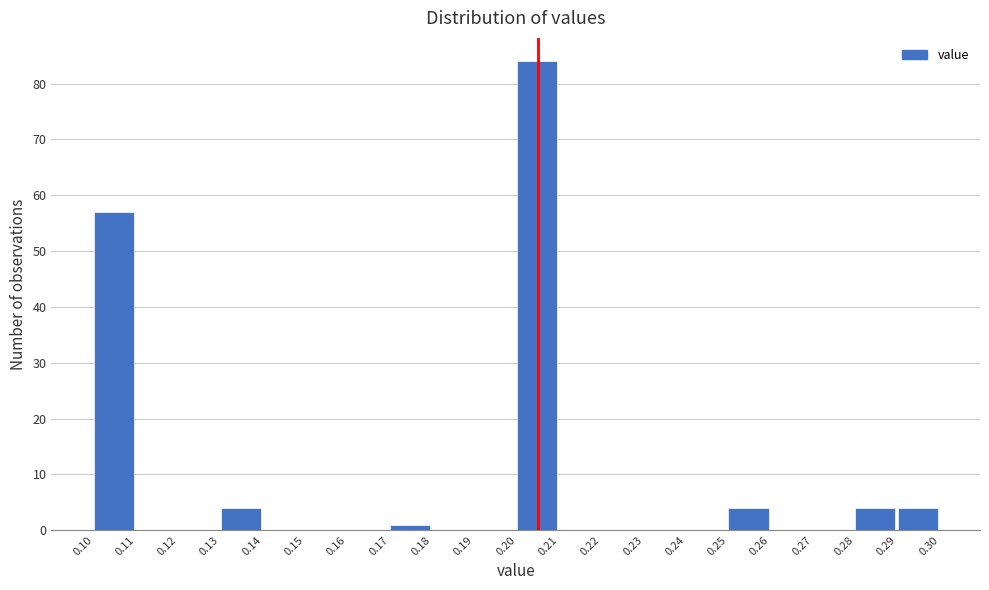

How tall is the bar that spans 0.20 to 0.21 on the x-axis? The values are not printed on the chart, so give them approximately, as read against the axis.

84